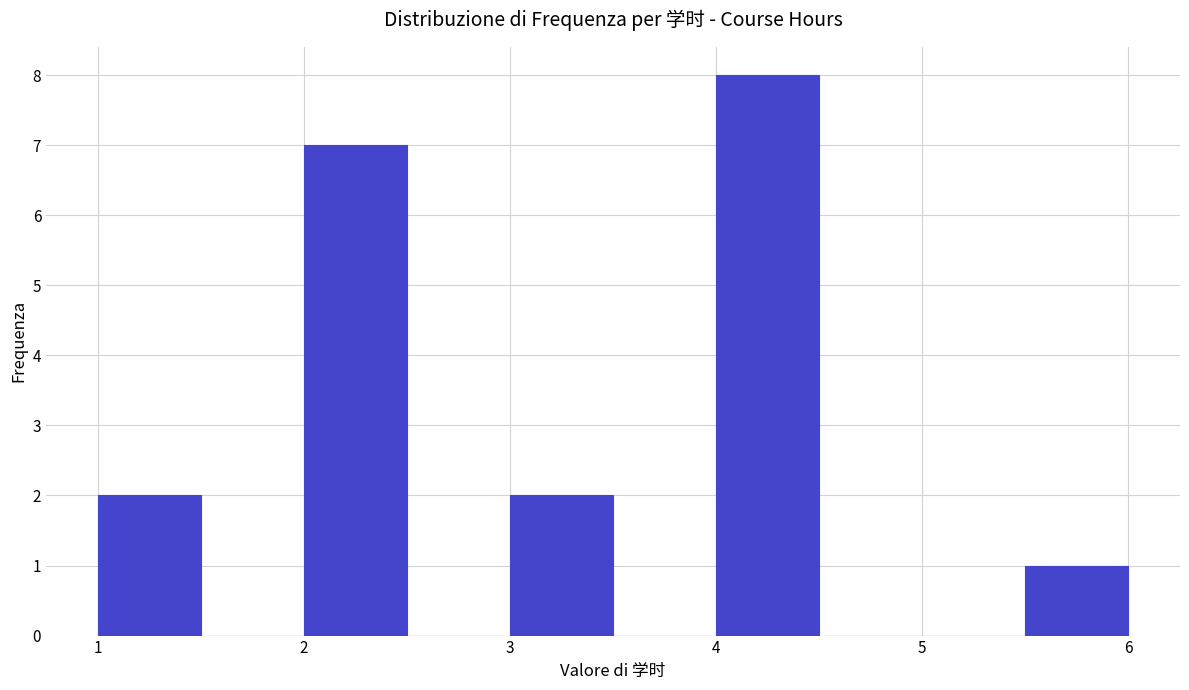

Reading left to right, list every bar in this chart as the range it spans on the x-axis followed by its height. The values are not printed on the chart, so give them approximately, as read against the axis.

1.0 to 1.5: 2
1.5 to 2.0: 0
2.0 to 2.5: 7
2.5 to 3.0: 0
3.0 to 3.5: 2
3.5 to 4.0: 0
4.0 to 4.5: 8
4.5 to 5.0: 0
5.0 to 5.5: 0
5.5 to 6.0: 1